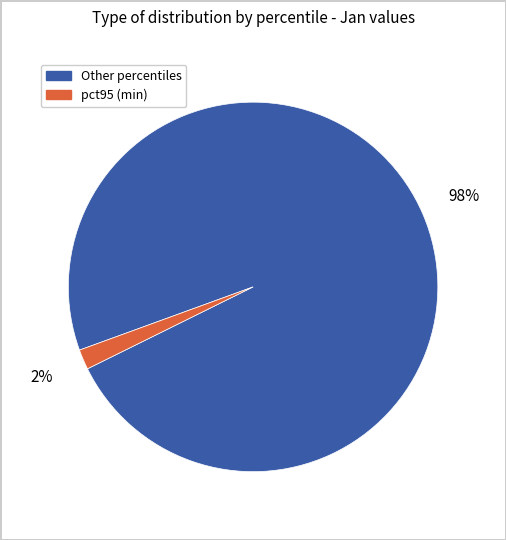

Is there a majority slice in this chart?

Yes